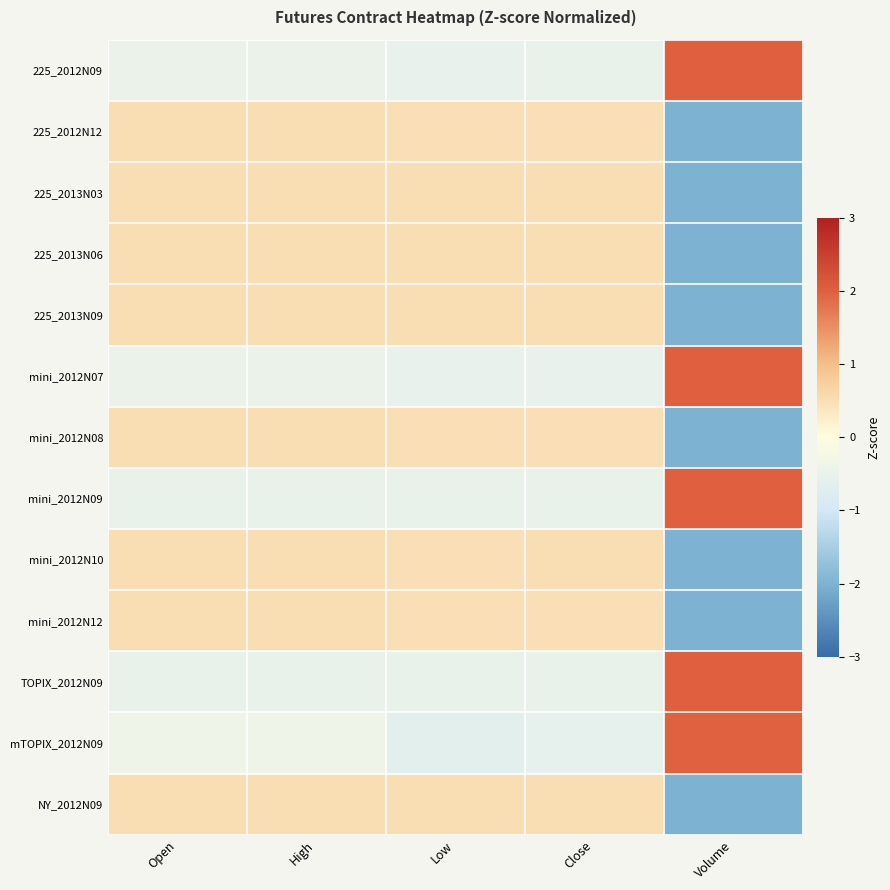

What is the maximum value shown in the chart?

2.0